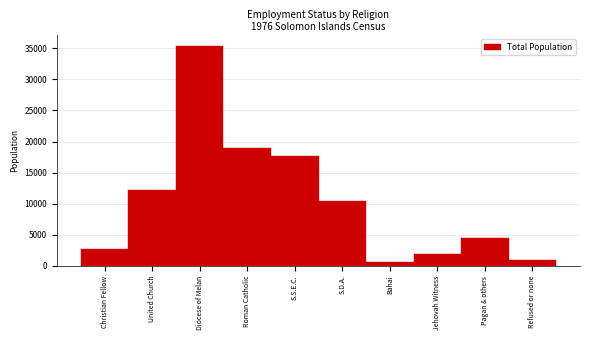

Reading left to right, transcribe all the data shown in this chart.

2707	12215	35335	18994	17636	10362	610	1926	4521	1028